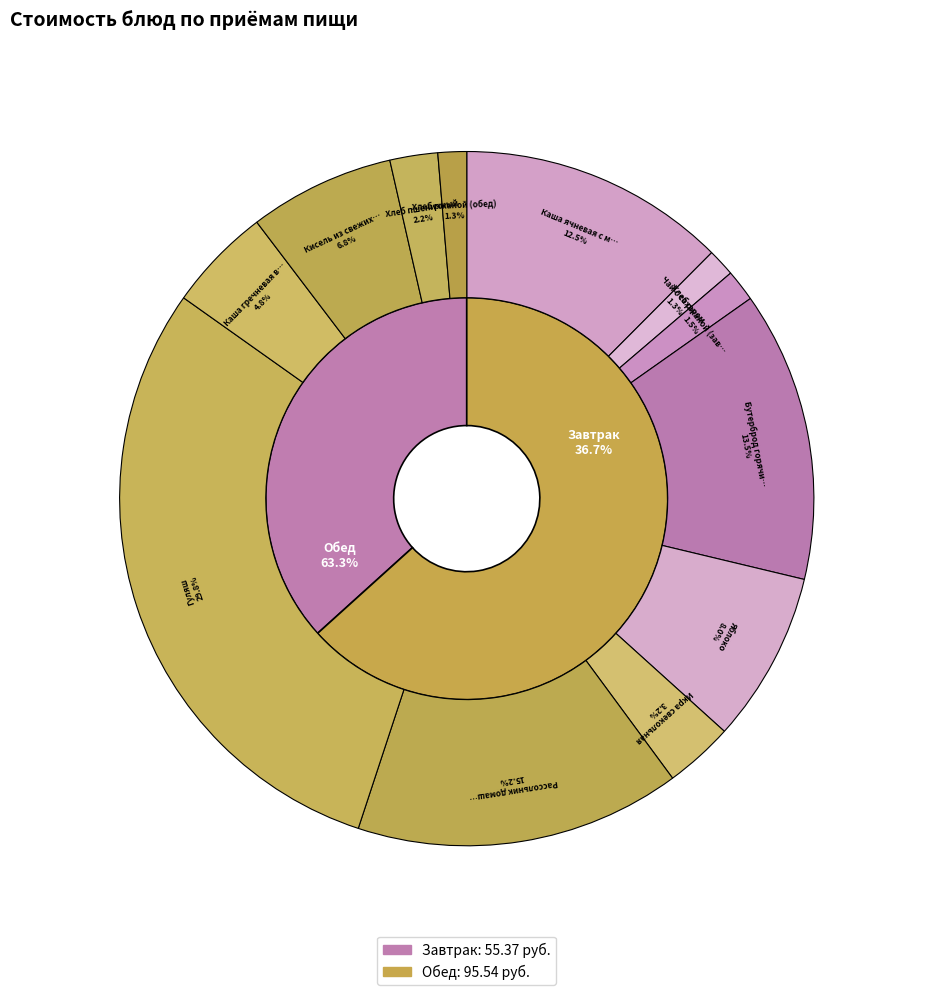

Rank the categories by value from lowest to highest.

Чай с сахаром, Хлеб ржаной (обед), Хлеб ржаной (завтрак), Хлеб пшеничный, Икра свекольная, Каша гречневая вязкая, Кисель из свежих ягод, Яблоко, Каша ячневая с маслом, Бутерброд горячий с сыром, яйцо вареное, Рассольник домашний, Гуляш